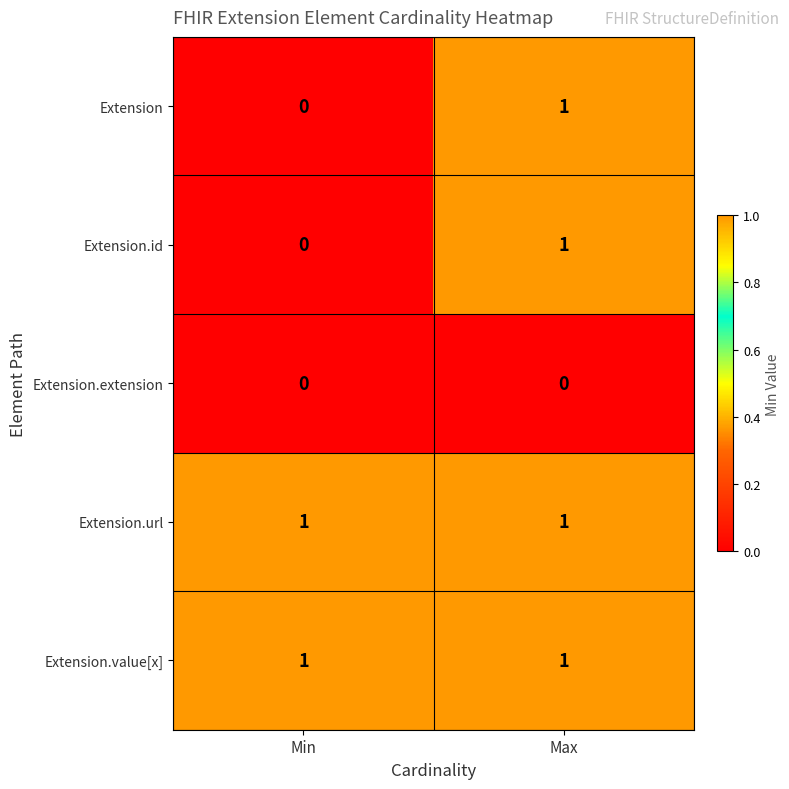

At which category is the sum across all series the highest?

Max